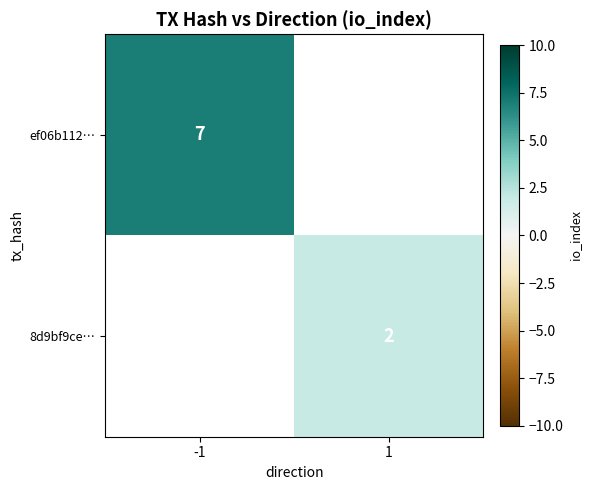

Is it true that ef06b112… equals 7 at -1?

True